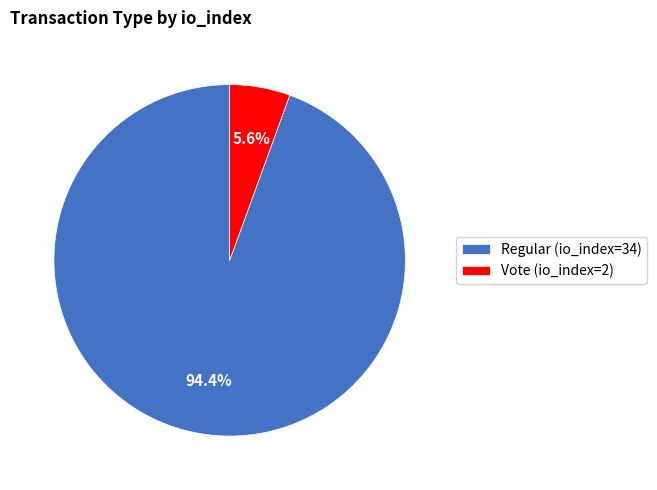

Rank the categories by value from lowest to highest.

Vote (io_index=2), Regular (io_index=34)